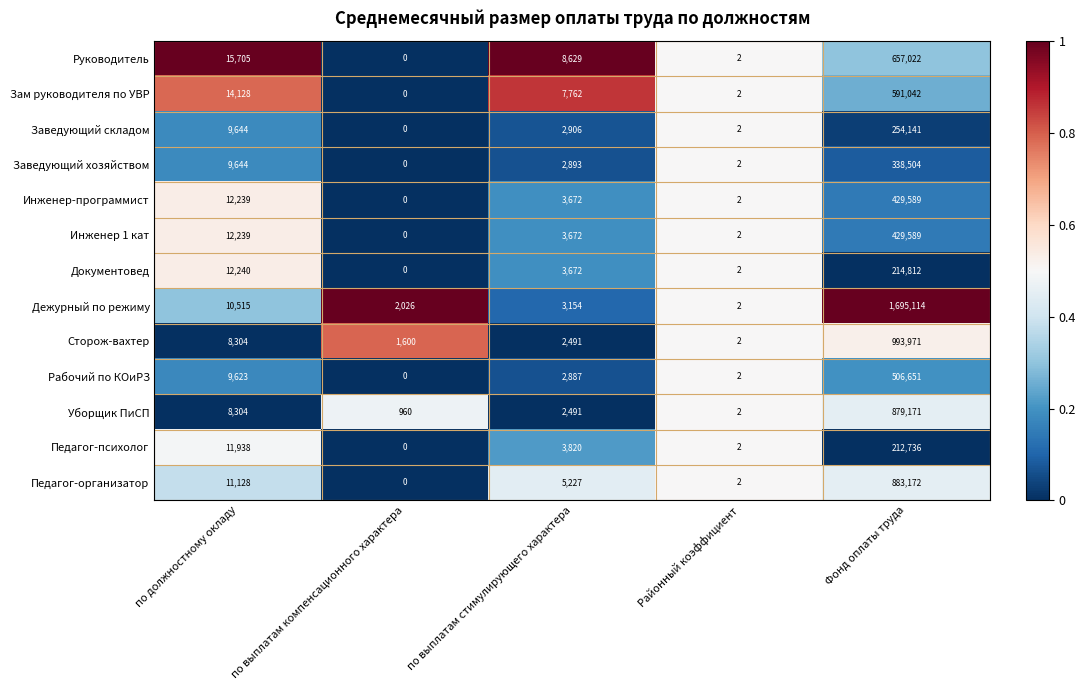

The Сторож-вахтер series shows 2 at Районный коэффициент. True or false?

True